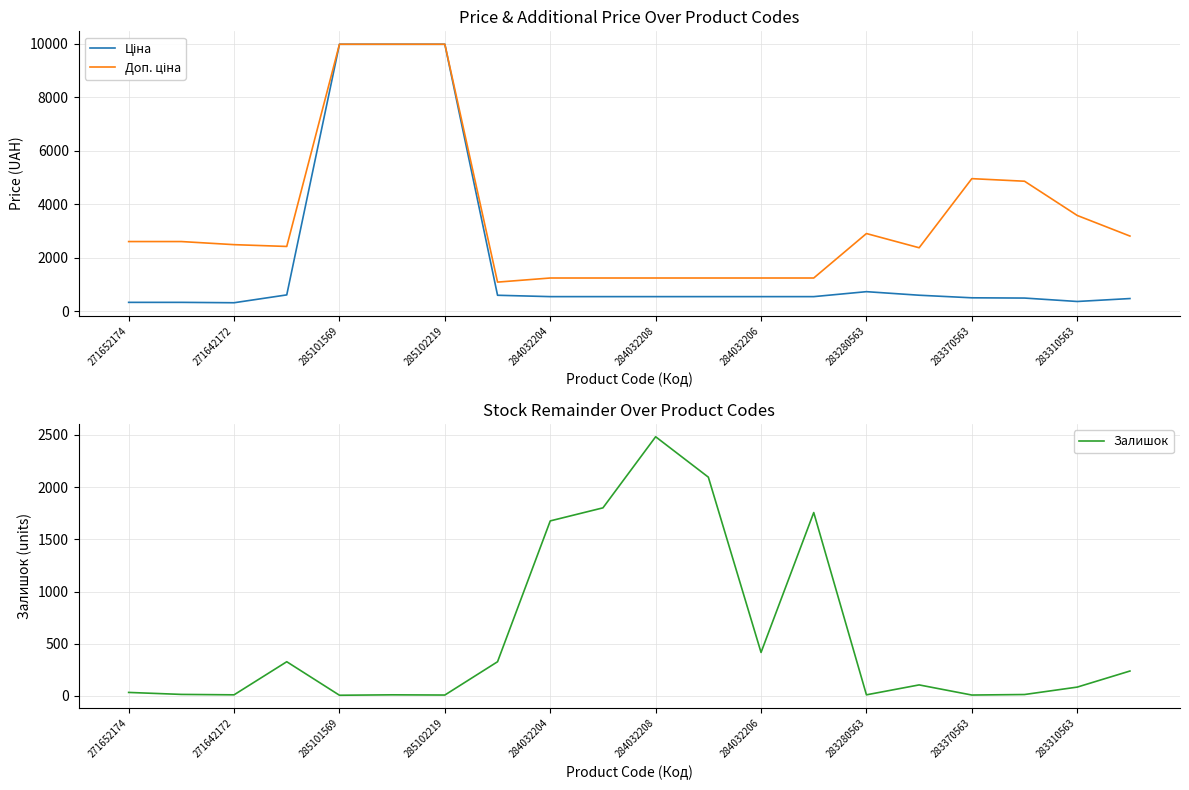

The Ціна series shows 324.8 at 271652174. True or false?

True